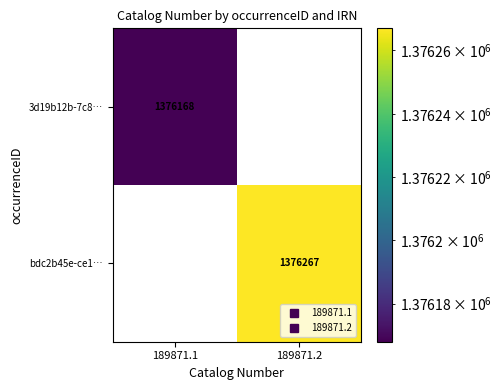

How many data points in bdc2b45e-ce1… are less than 1376267?

1